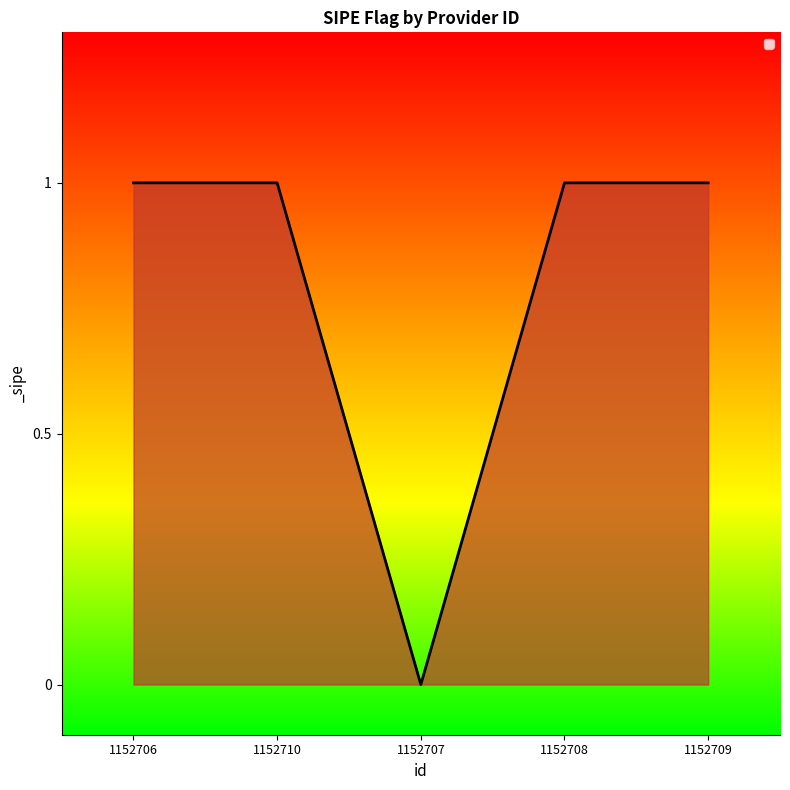

What is the sum of all values?

4